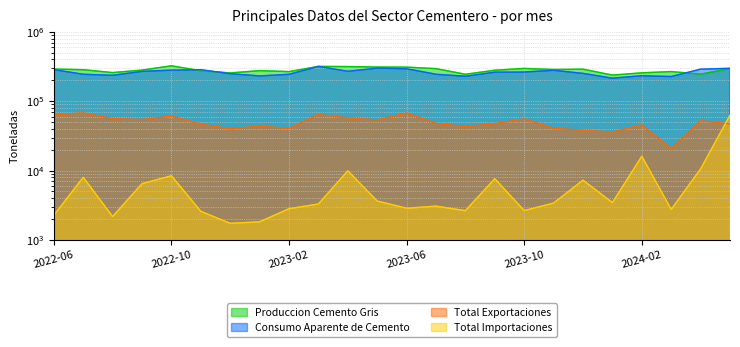

What are all the series names shown in the legend?

Produccion Cemento Gris, Consumo Aparente de Cemento, Total Exportaciones, Total Importaciones